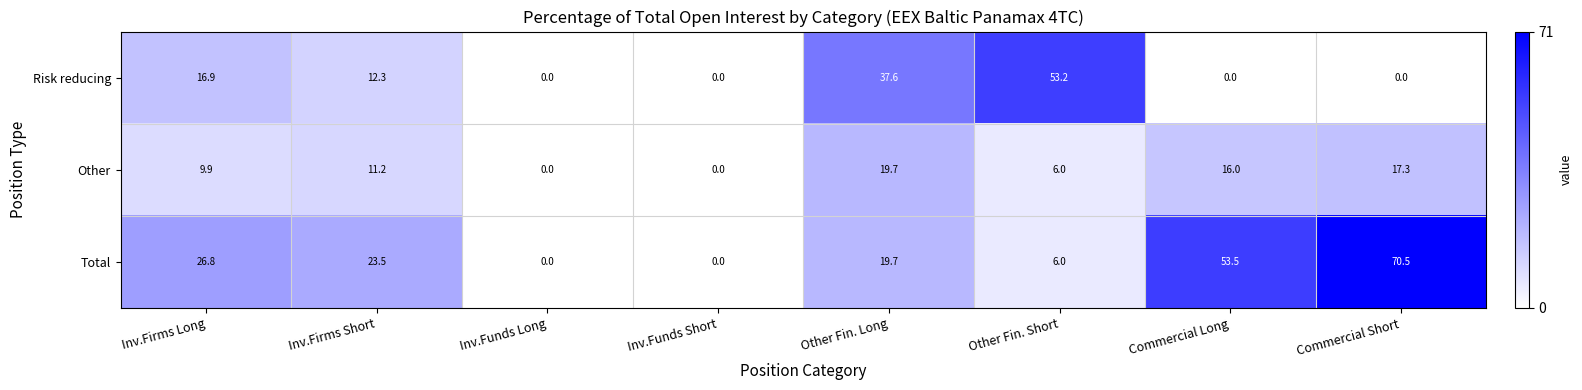

Count the number of categories in the chart.

8